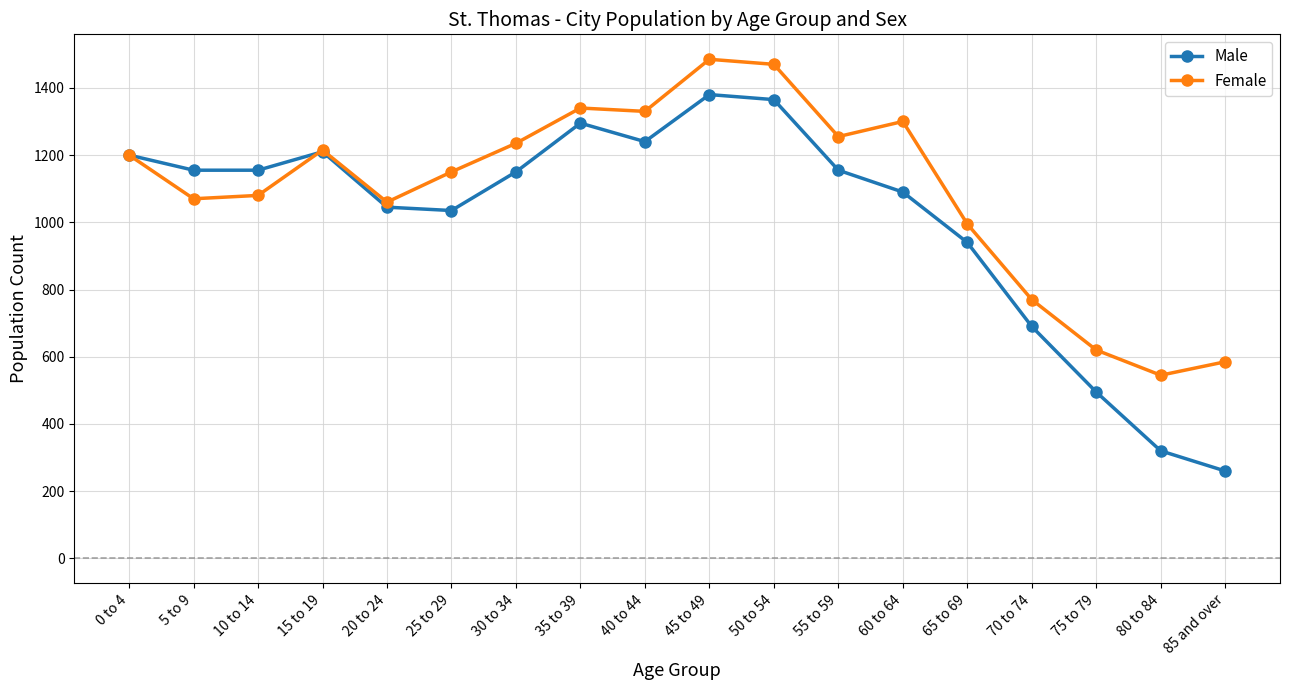

What is the difference between the maximum and second lowest values in the Female series?

900